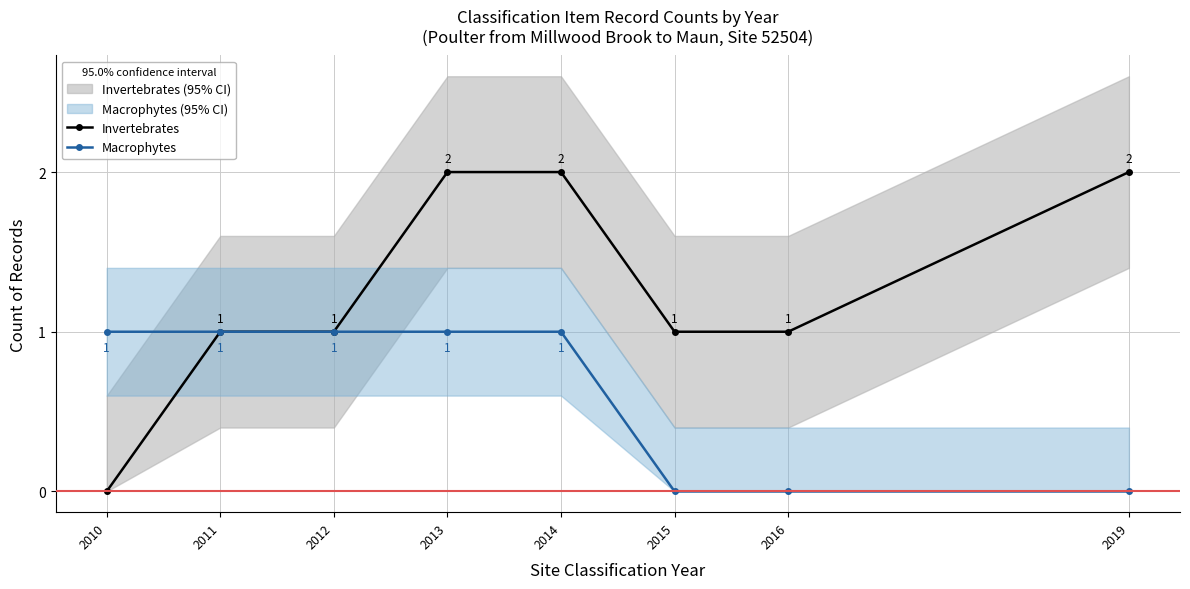

Reading left to right, extract all data points from this chart.

Invertebrates: 0	1	1	2	2	1	1	2
Macrophytes: 1	1	1	1	1	0	0	0